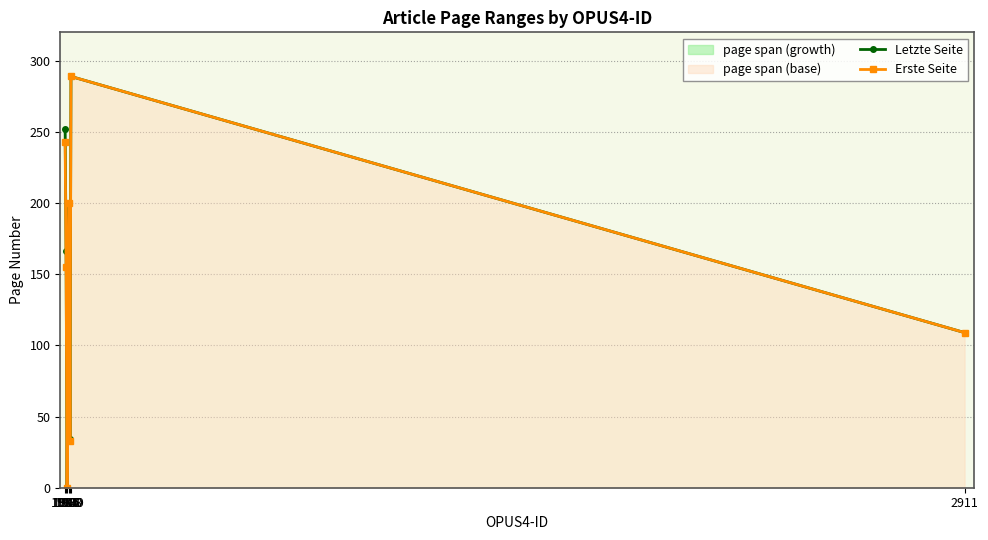

Where is the first local maximum for Erste Seite?

1988